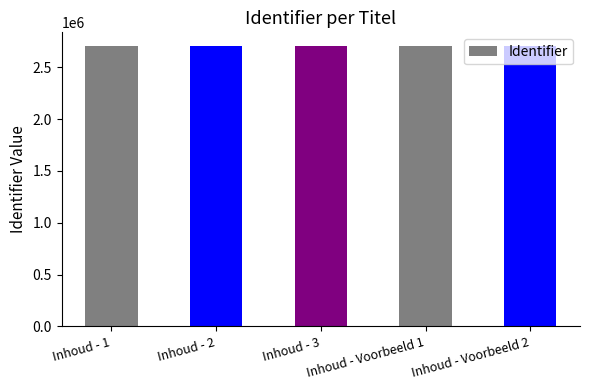

What is the change in value from Inhoud - 2 to Inhoud - Voorbeeld 1?

+15